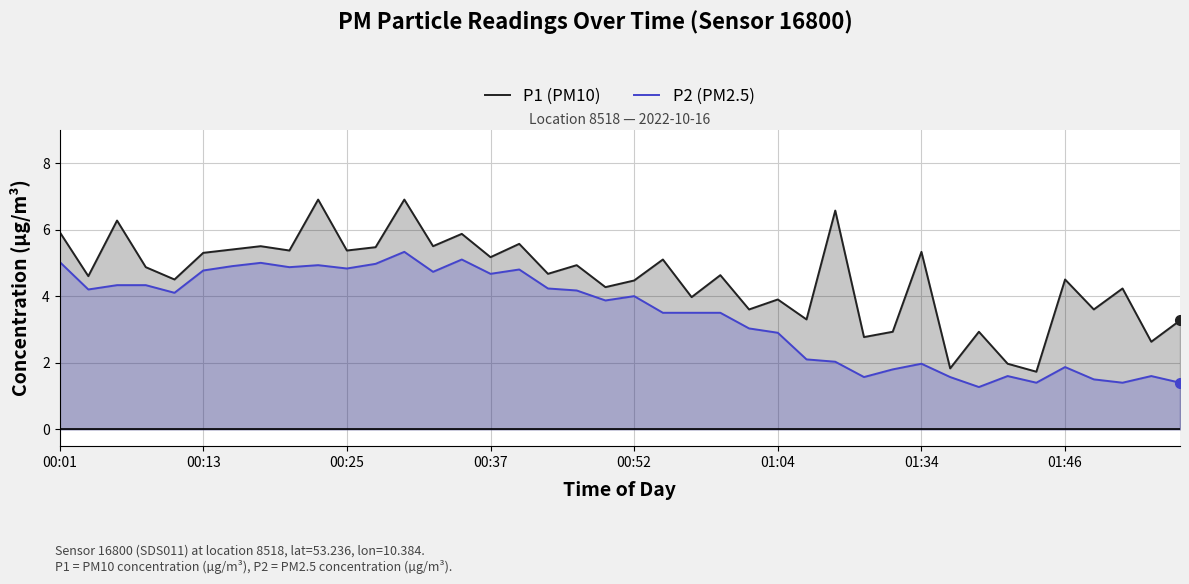

What is the total value across all series at 32?

4.2